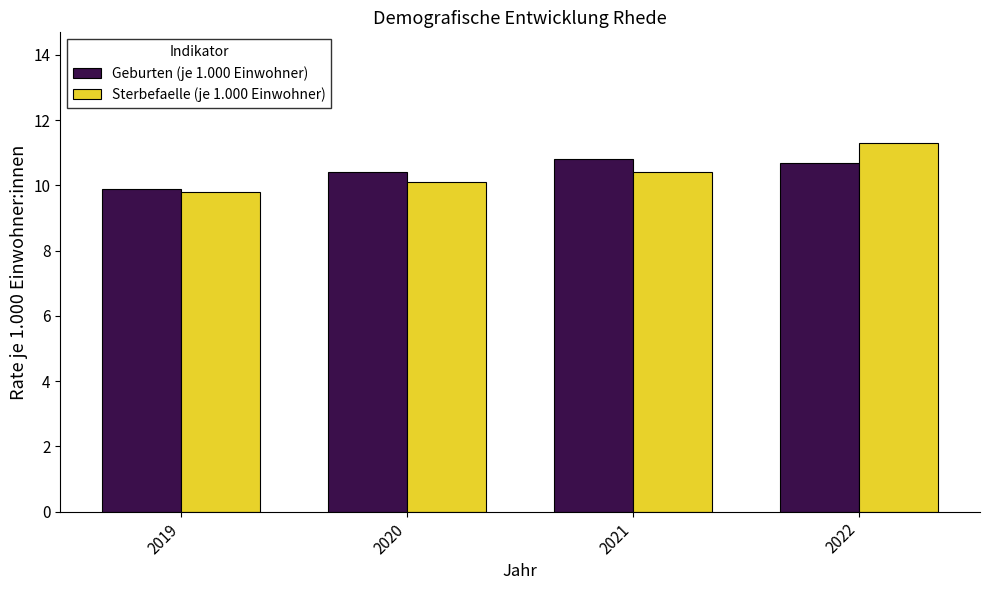

Reading left to right, what are all the values shown in this chart?

Geburten (je 1.000 Einwohner): 2019=9.9	2020=10.4	2021=10.8	2022=10.7
Sterbefaelle (je 1.000 Einwohner): 2019=9.8	2020=10.1	2021=10.4	2022=11.3